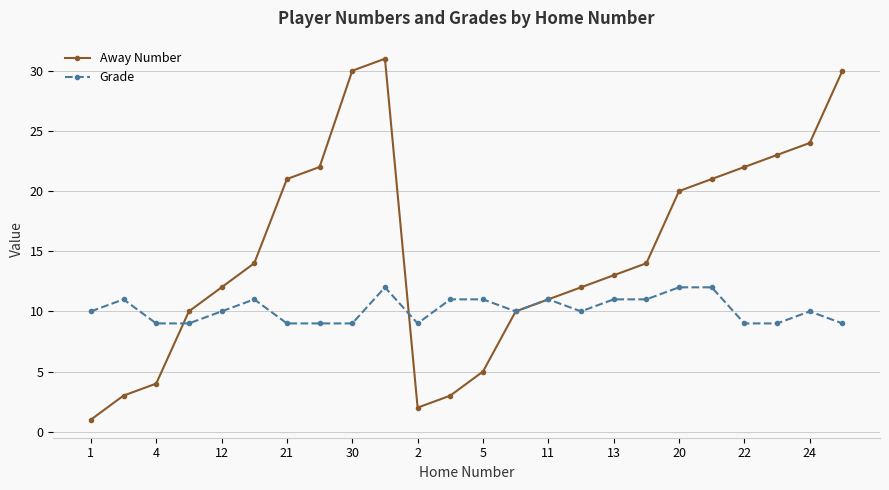

List the series in order of their overall mean, lowest first.

Grade, Away Number